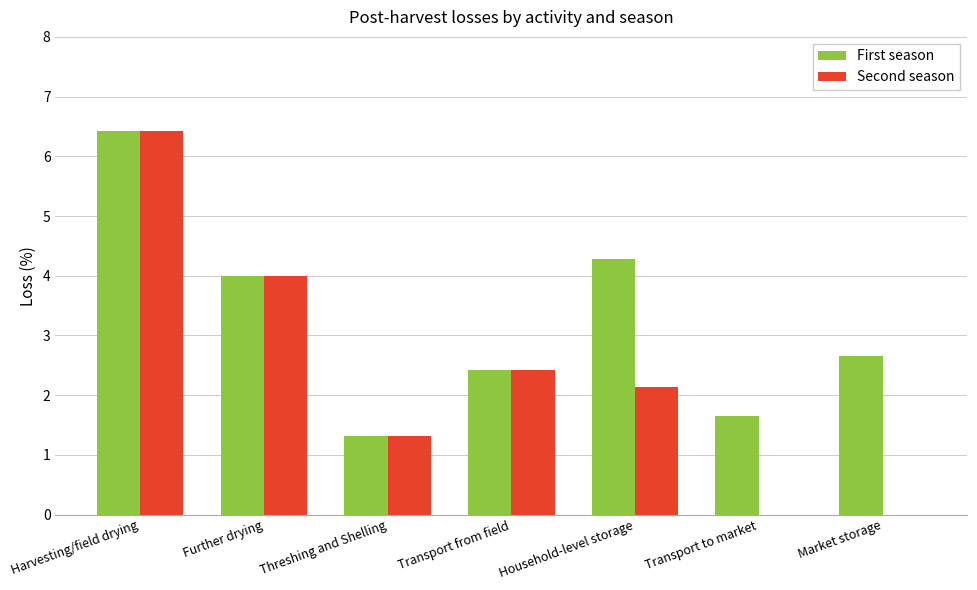

Is it true that First season equals 0.5 at Transport to market?

False